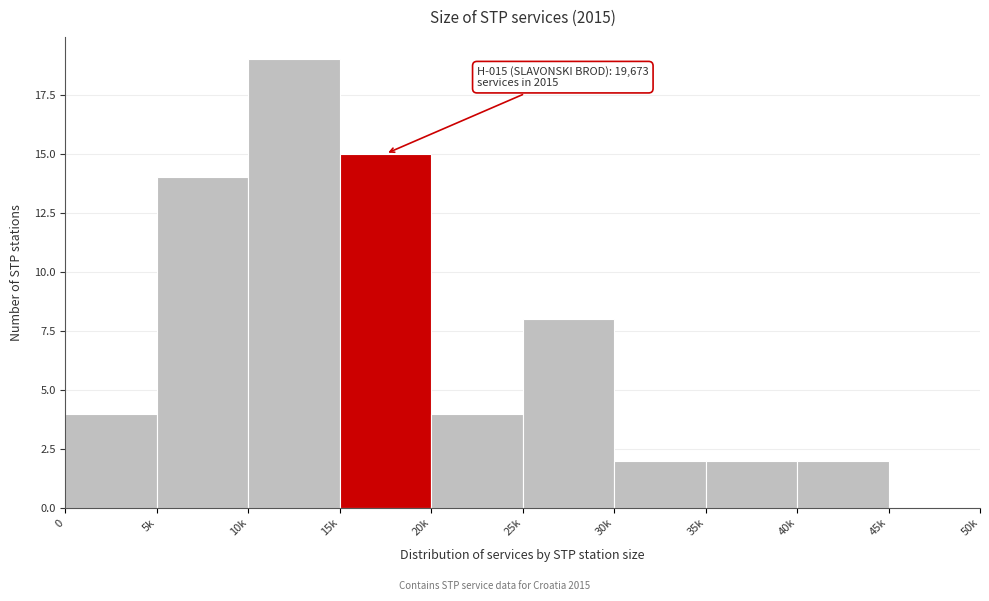

Reading left to right, what are all the values shown in this chart?

0=4	5k=14	10k=19	15k=15	20k=4	25k=8	30k=2	35k=2	40k=2	45k=0